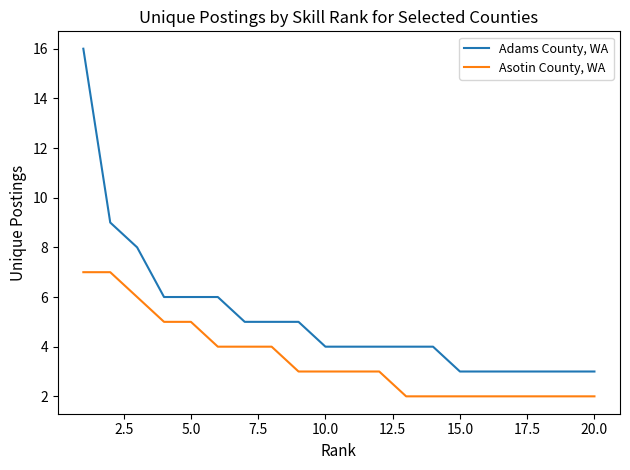

What is the maximum value for Asotin County, WA?

7